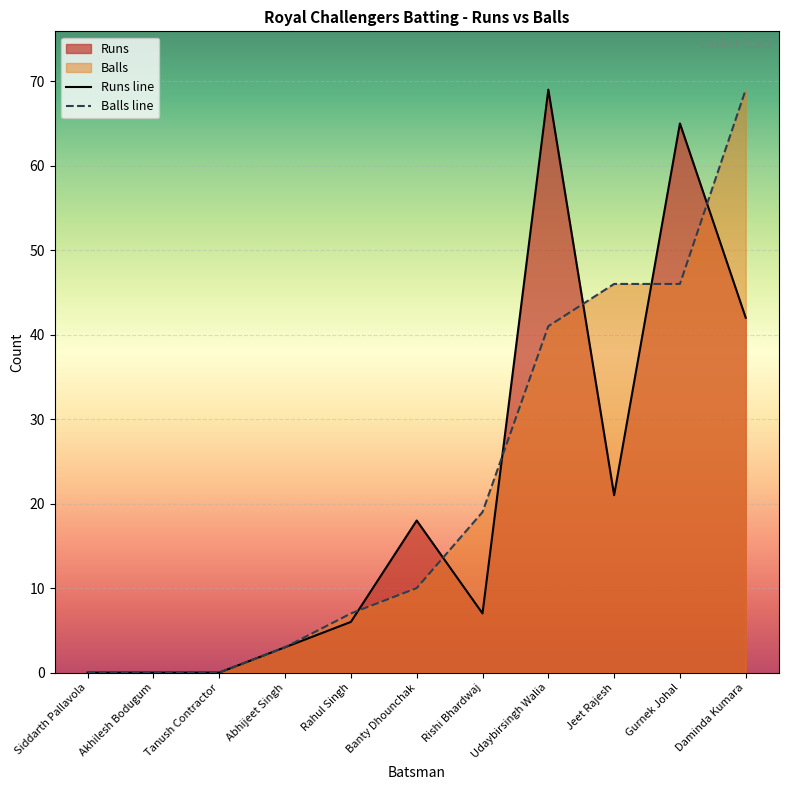

True or false: Runs has more than 0 interior local peaks.

True